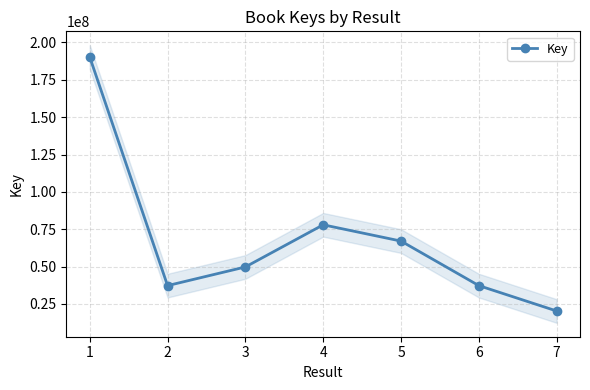

Rank the categories by value from lowest to highest.

7, 6, 2, 3, 5, 4, 1